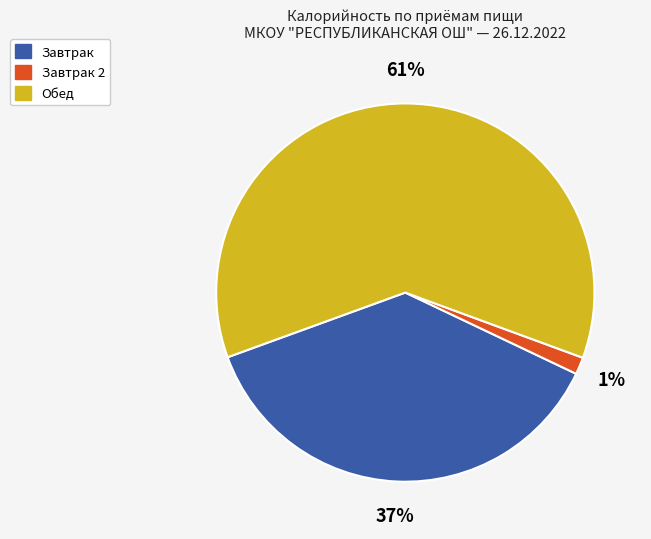

Is there any slice that represents more than half of the pie?

Yes